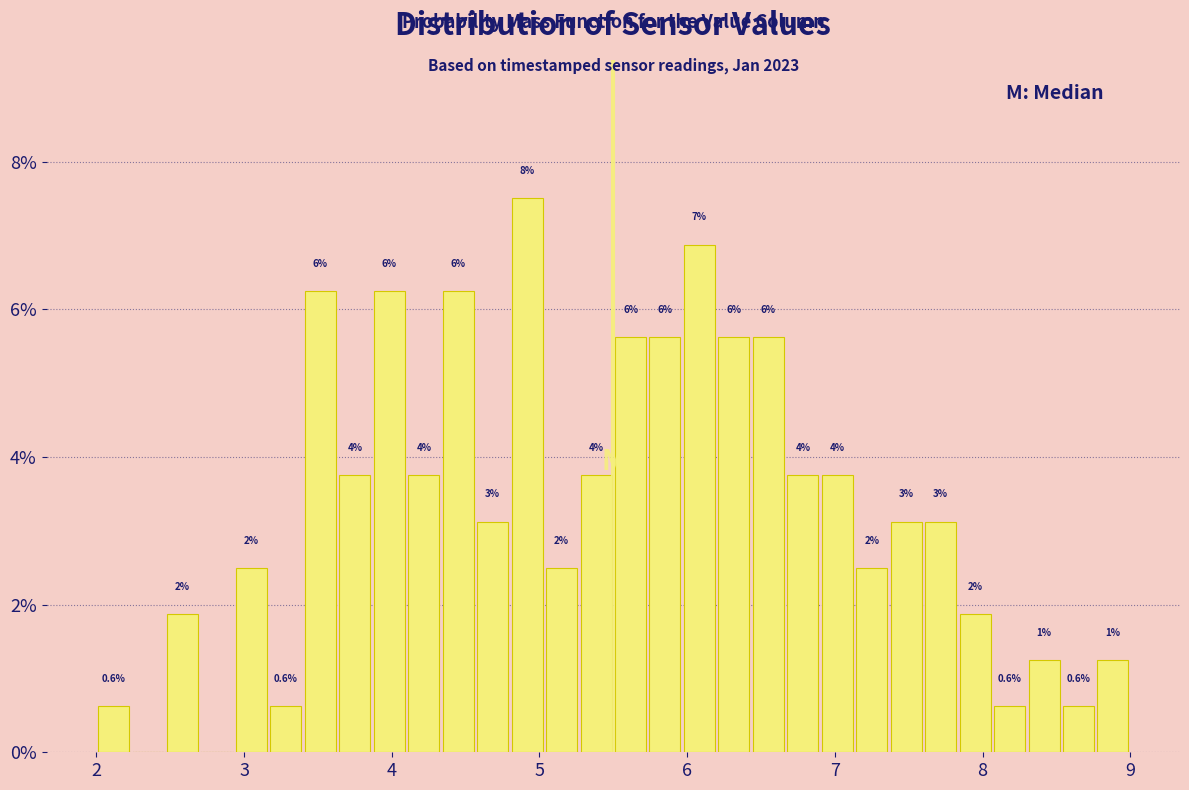

Read against the x-axis, roughly where is the centre of the tallest bar?

4.9